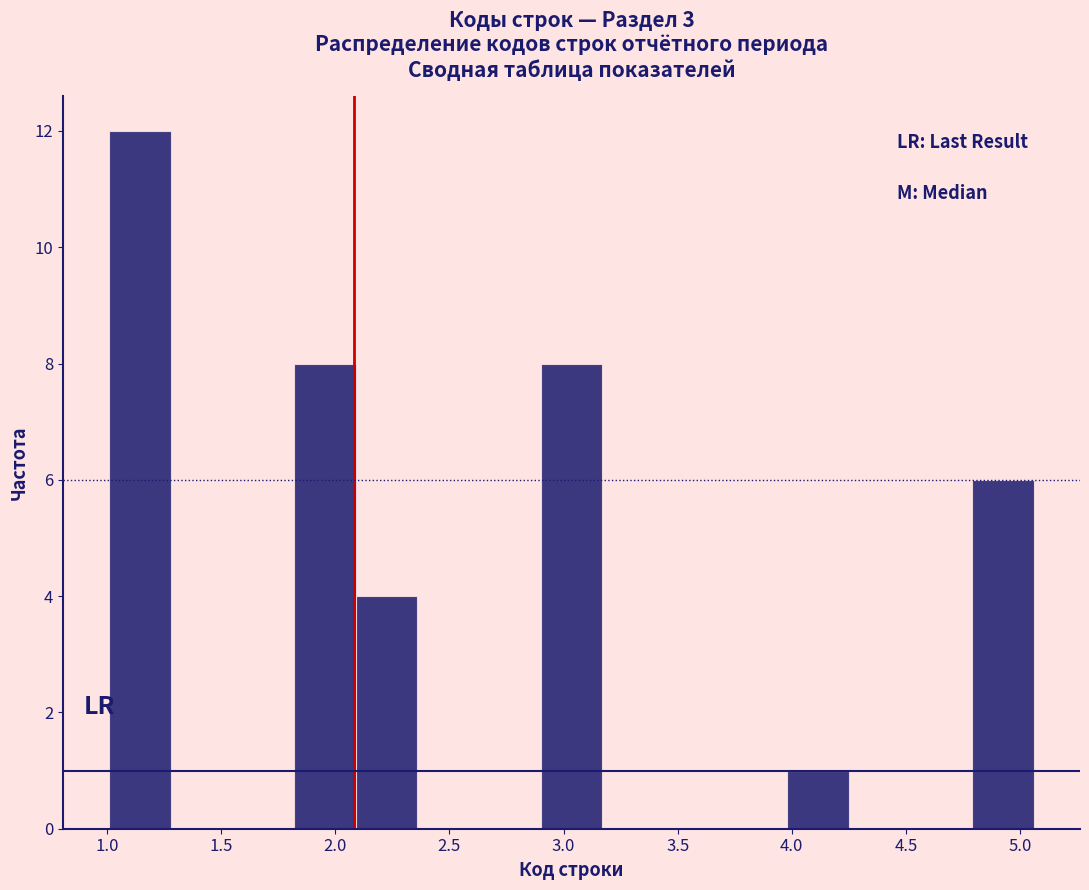

What is the height of the bar covering 2.09 to 2.36 on the x-axis? Neither the bar edges nor the heights are printed on the chart, so give them approximately, as read against the axes.

4